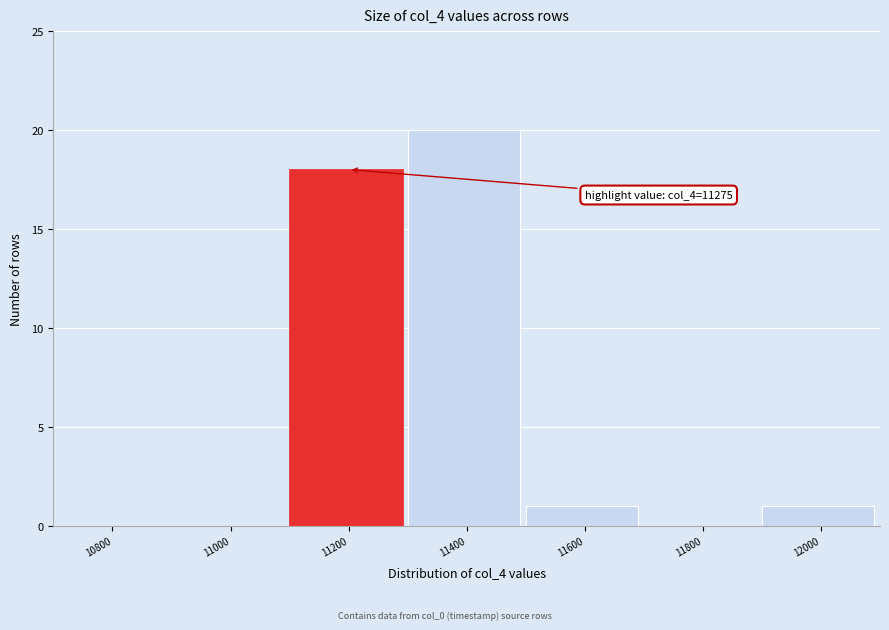

Reading left to right, transcribe all the data shown in this chart.

10800=0	11000=0	11200=18	11400=20	11600=1	11800=0	12000=1